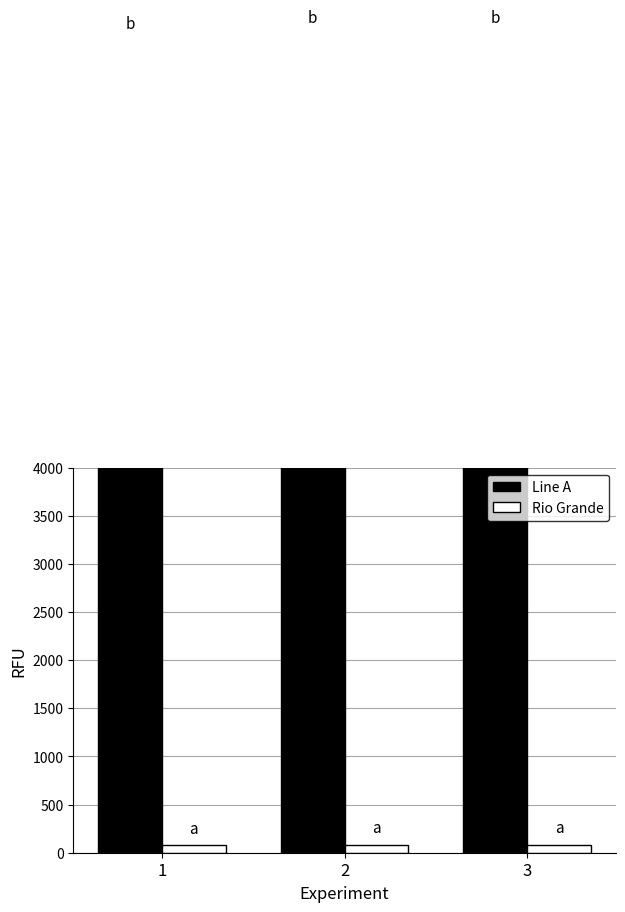

What is the sum of all Hs2Code values?

254